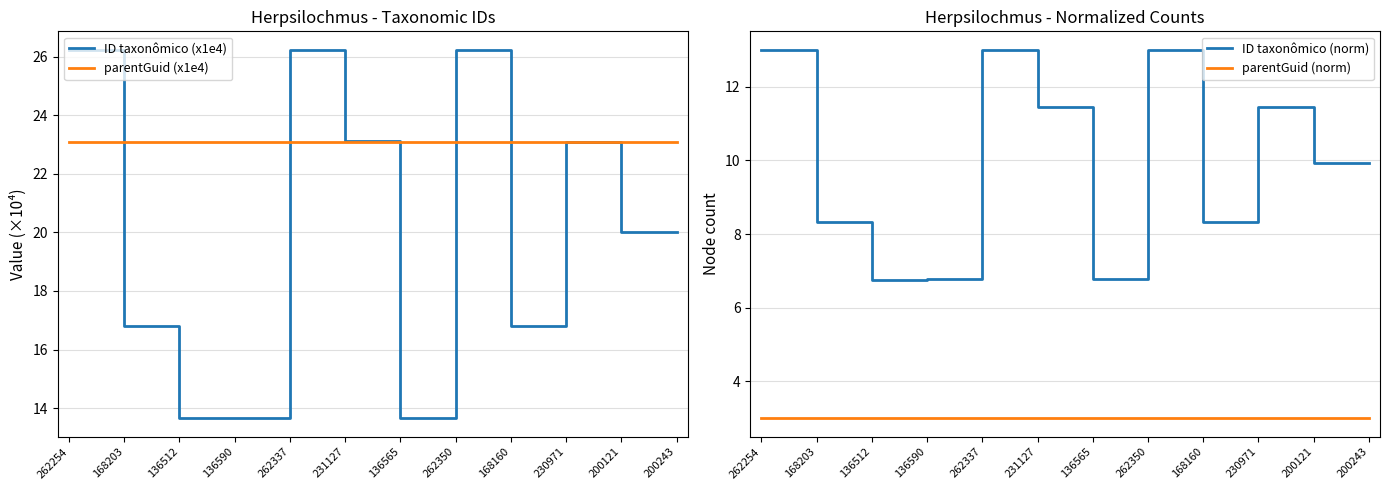

How many data points does each series have?

12